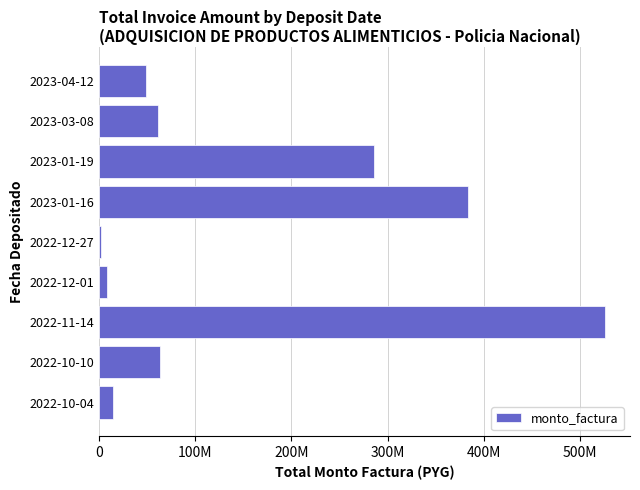

Where is the data nearest to the value 264058375?

2023-01-19